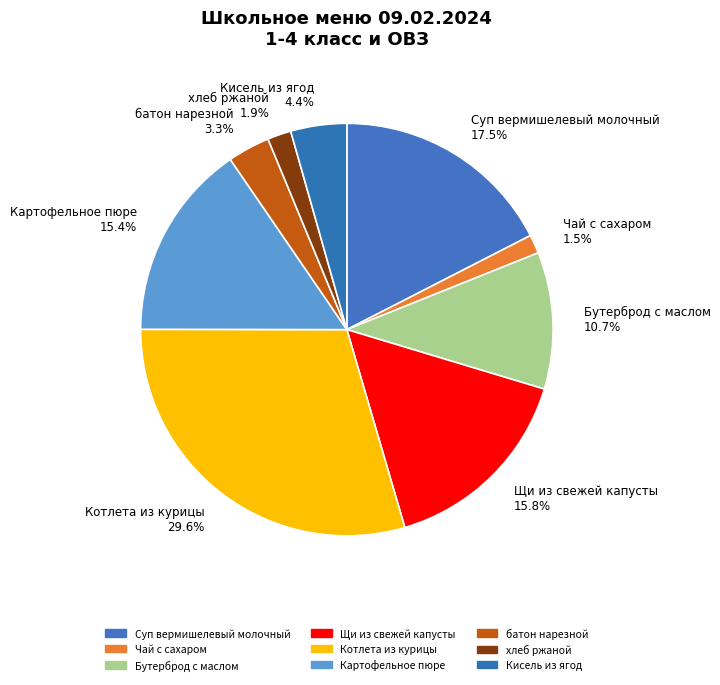

Which has a higher value, Котлета из курицы 29.6% or Бутерброд с маслом 10.7%?

Котлета из курицы 29.6%